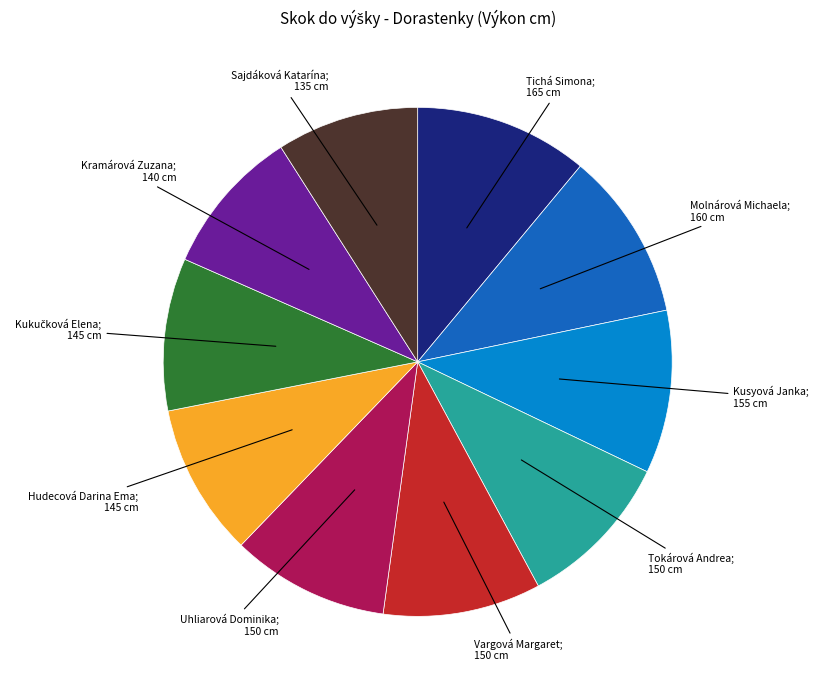

Is there a majority slice in this chart?

No